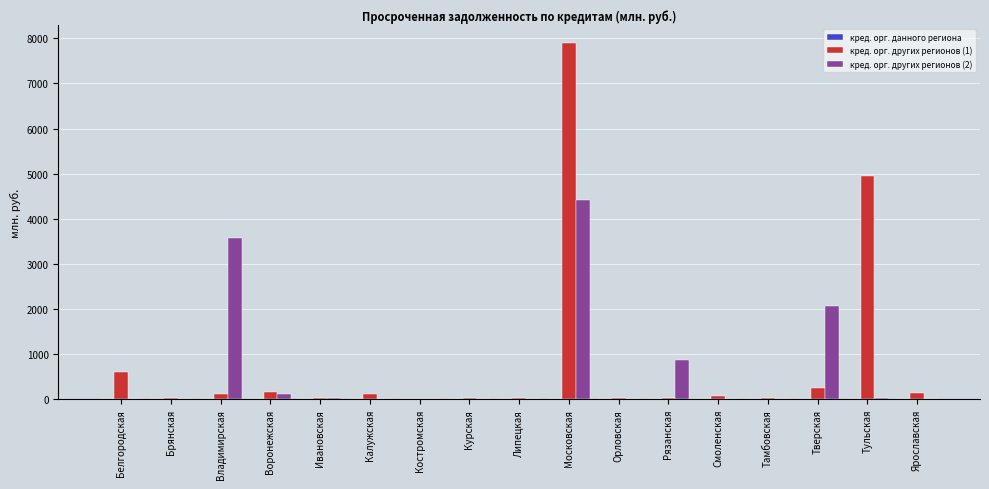

At which category is the sum across all series the highest?

Московская